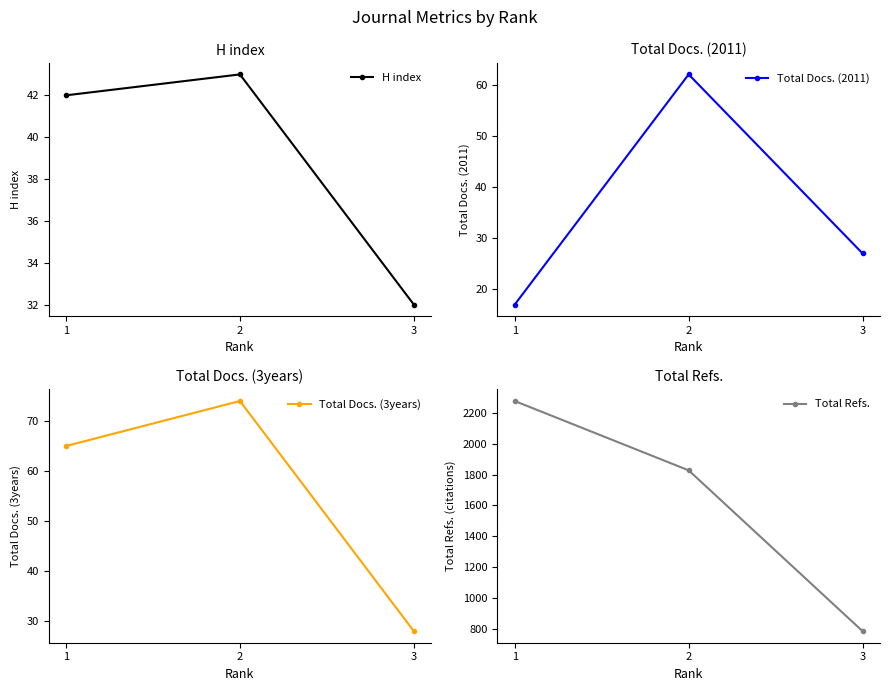

Does the chart have visible grid lines?

No